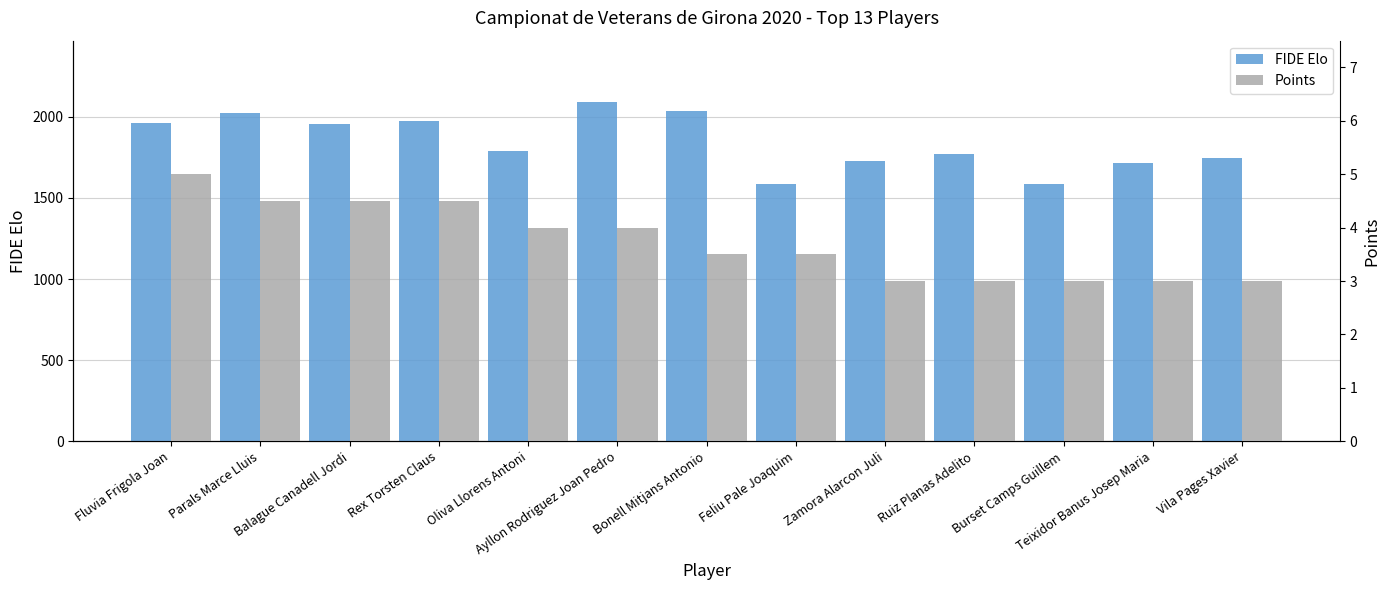

What value does the FIDE Elo series have at Rex Torsten Claus?

1972.0